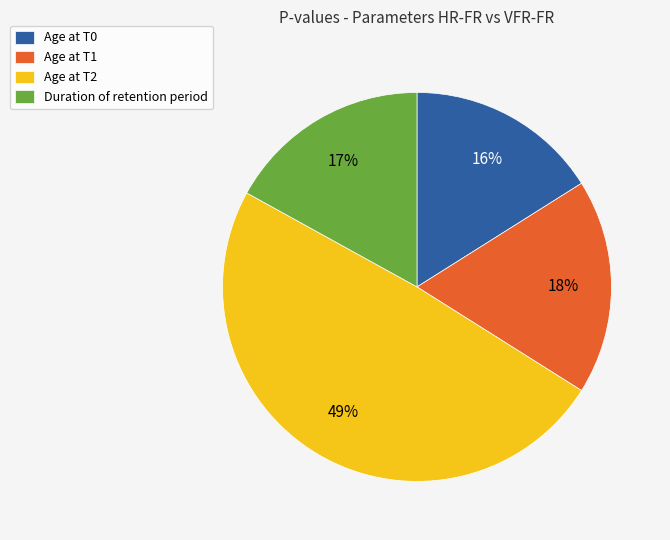

How many segments does this pie chart have?

4